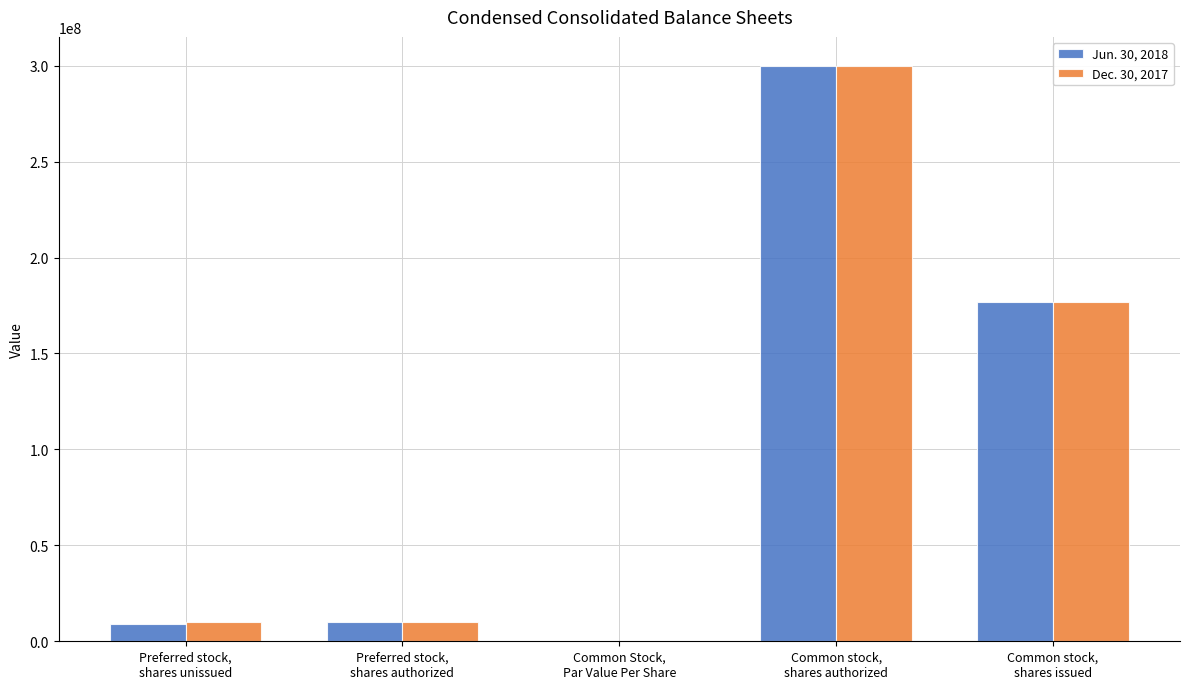

What is the sum of all Jun. 30, 2018 values?

496152740.5